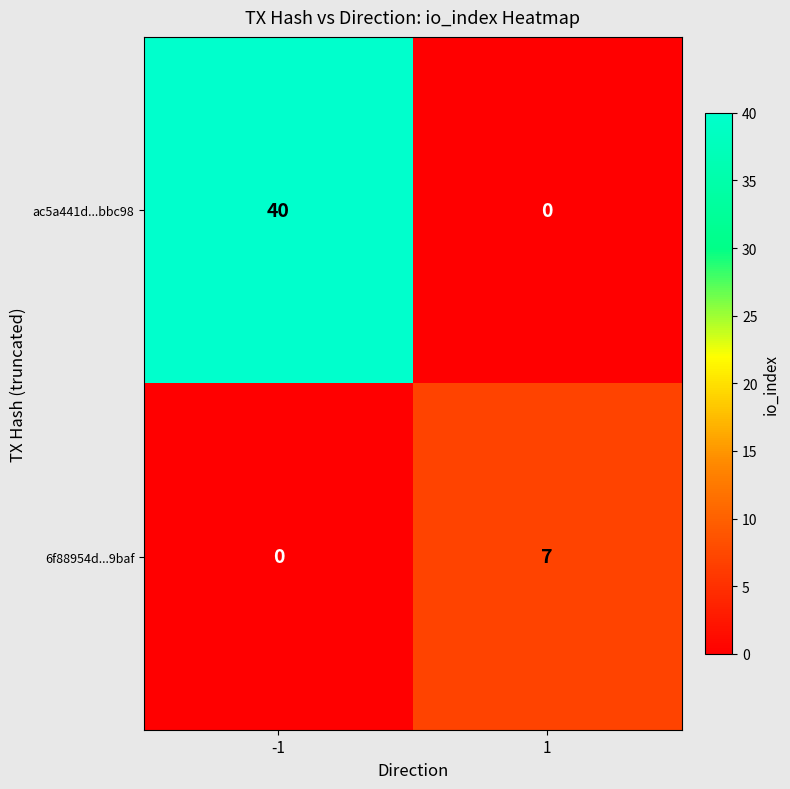

What is the sum of all ac5a441d...bbc98 values?

40